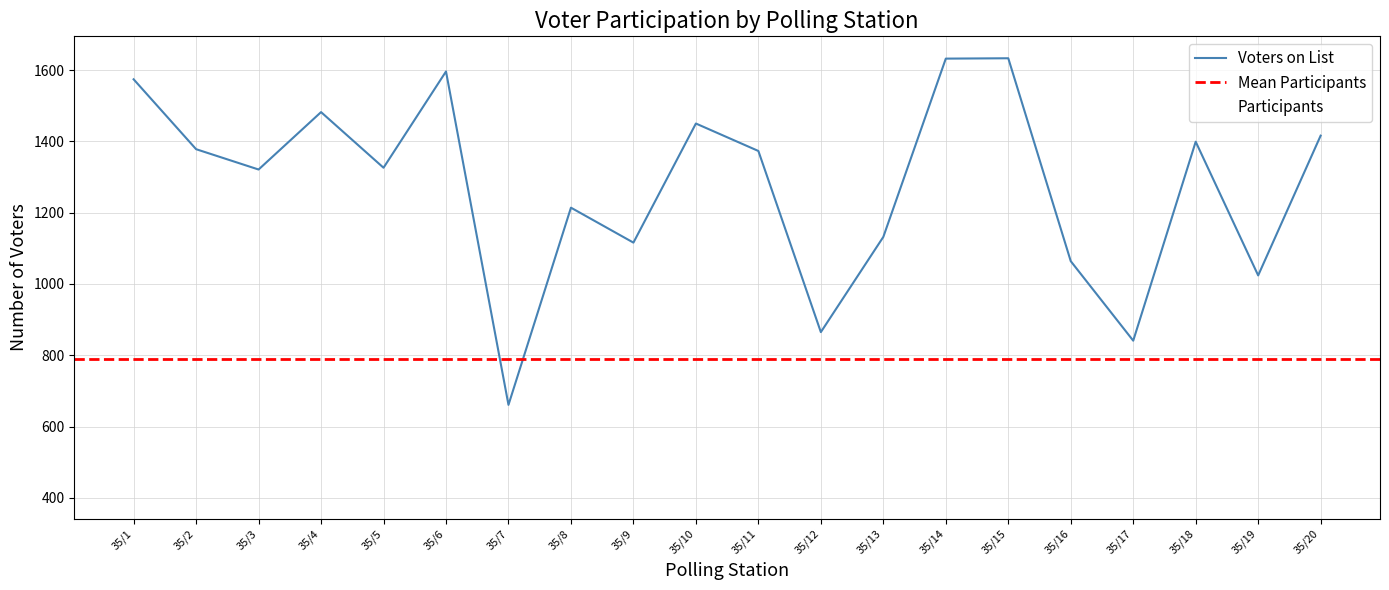

The value of Participants at 35/16 is 699. True or false?

True